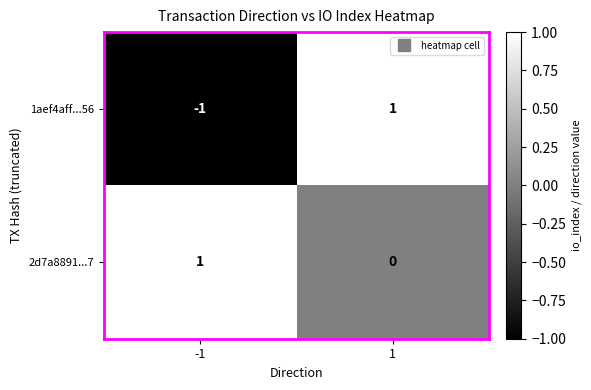

Which category has the lowest value across all series?

-1